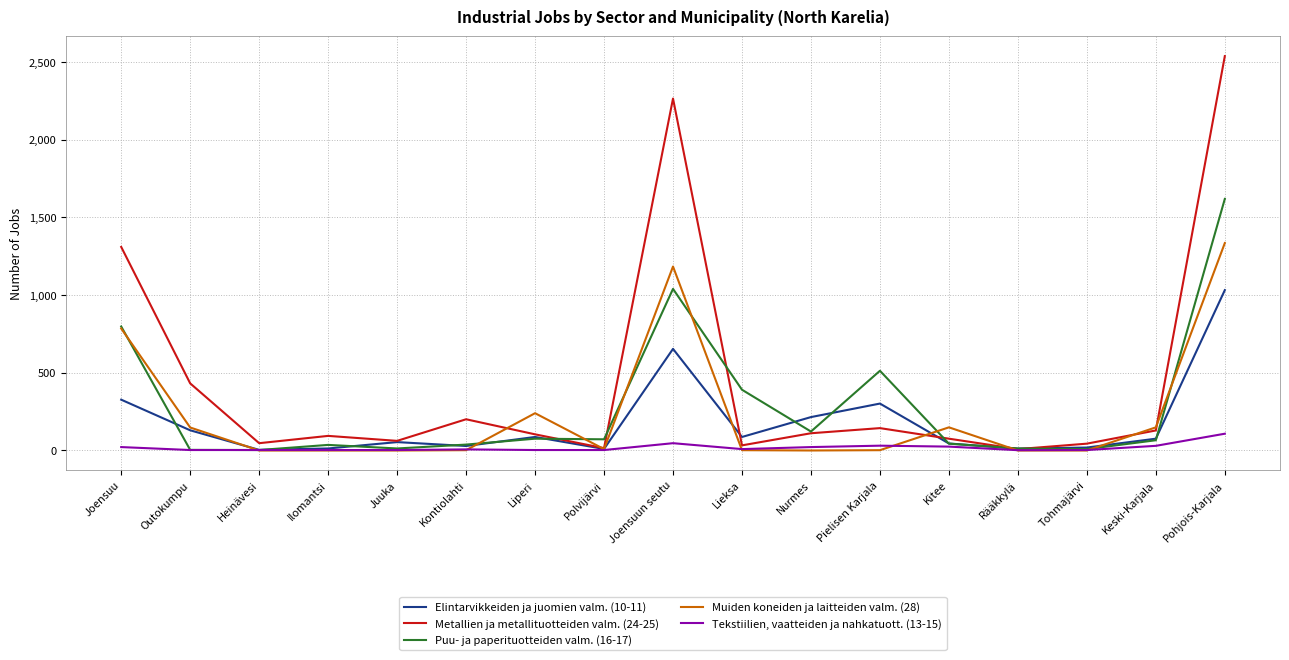

True or false: Elintarvikkeiden ja juomien valm. (10-11) has a value of 503 at Pielisen Karjala.

False